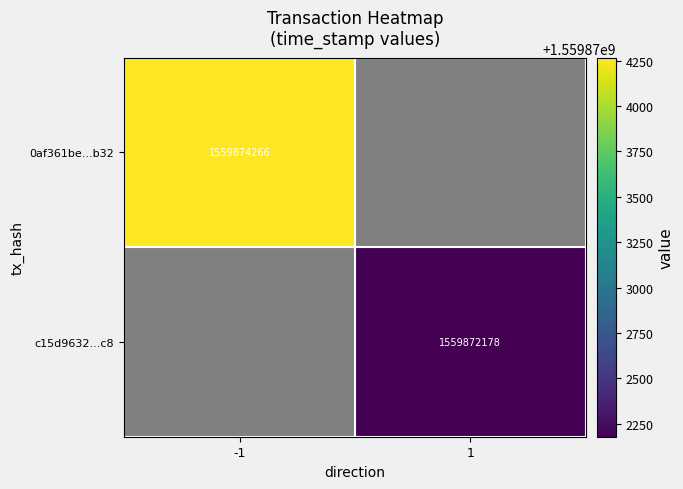

True or false: c15d9632...c8 has a value of 575568748 at 1.

False